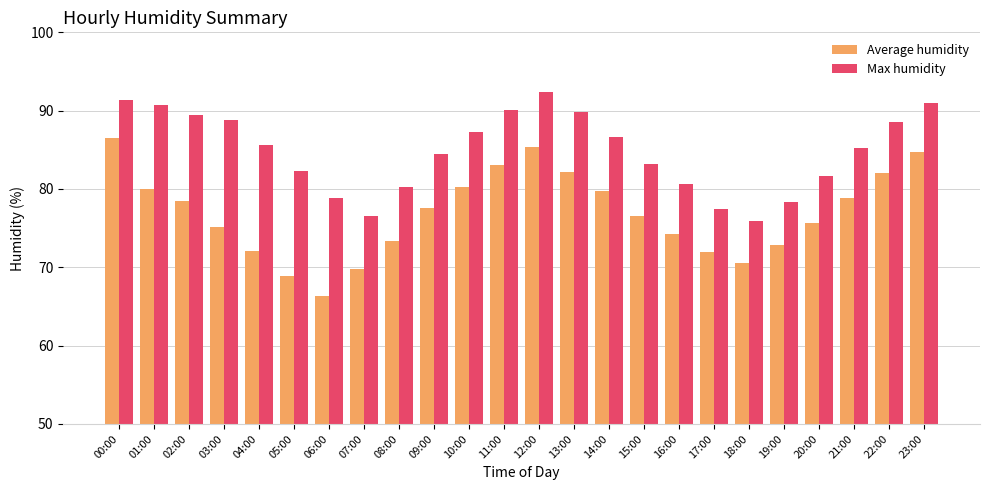

What is the label of the 12th bar from the left?

11:00